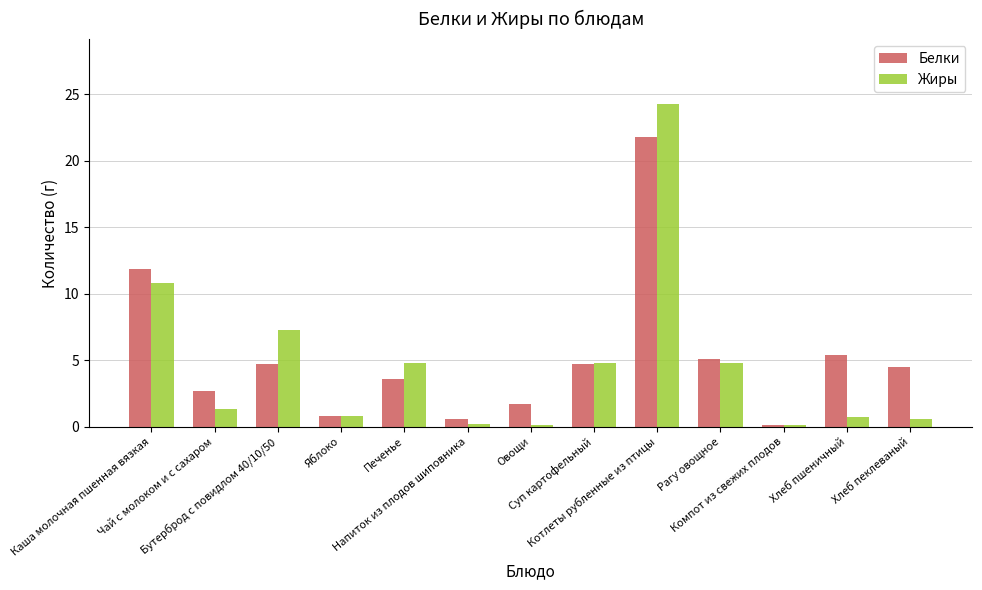

Which series changed the most between Котлеты рубленные из птицы and Хлеб пеклеваный?

Жиры